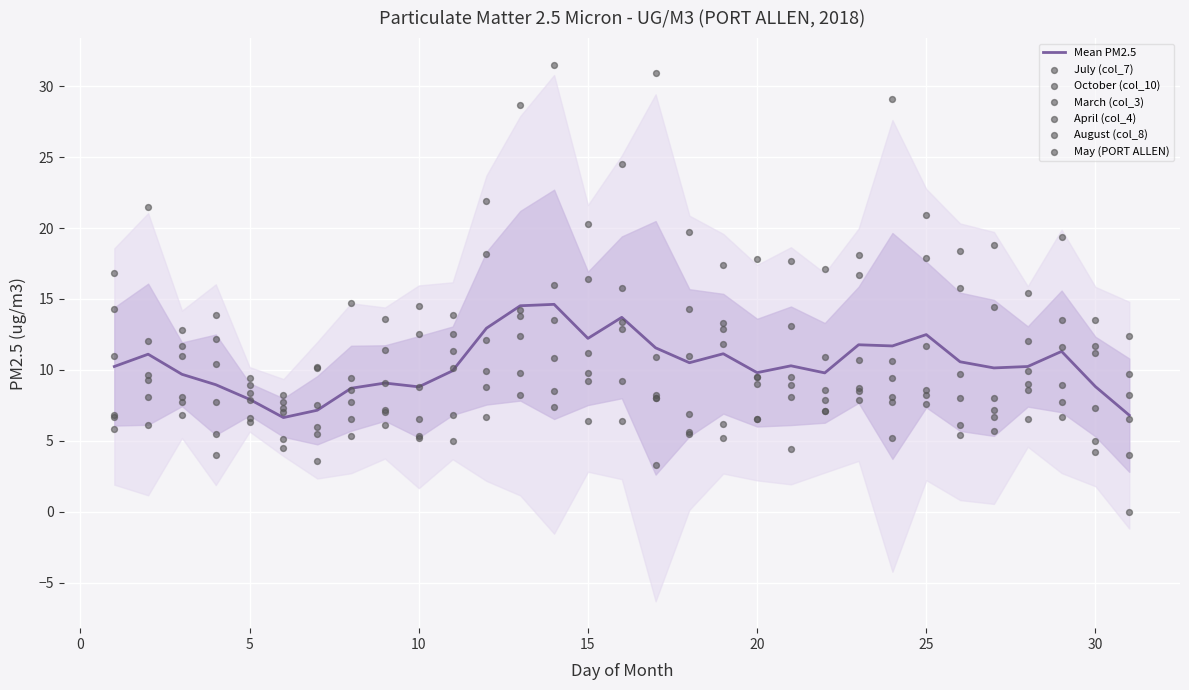

At how many categories does at least one series exceed 13?

26